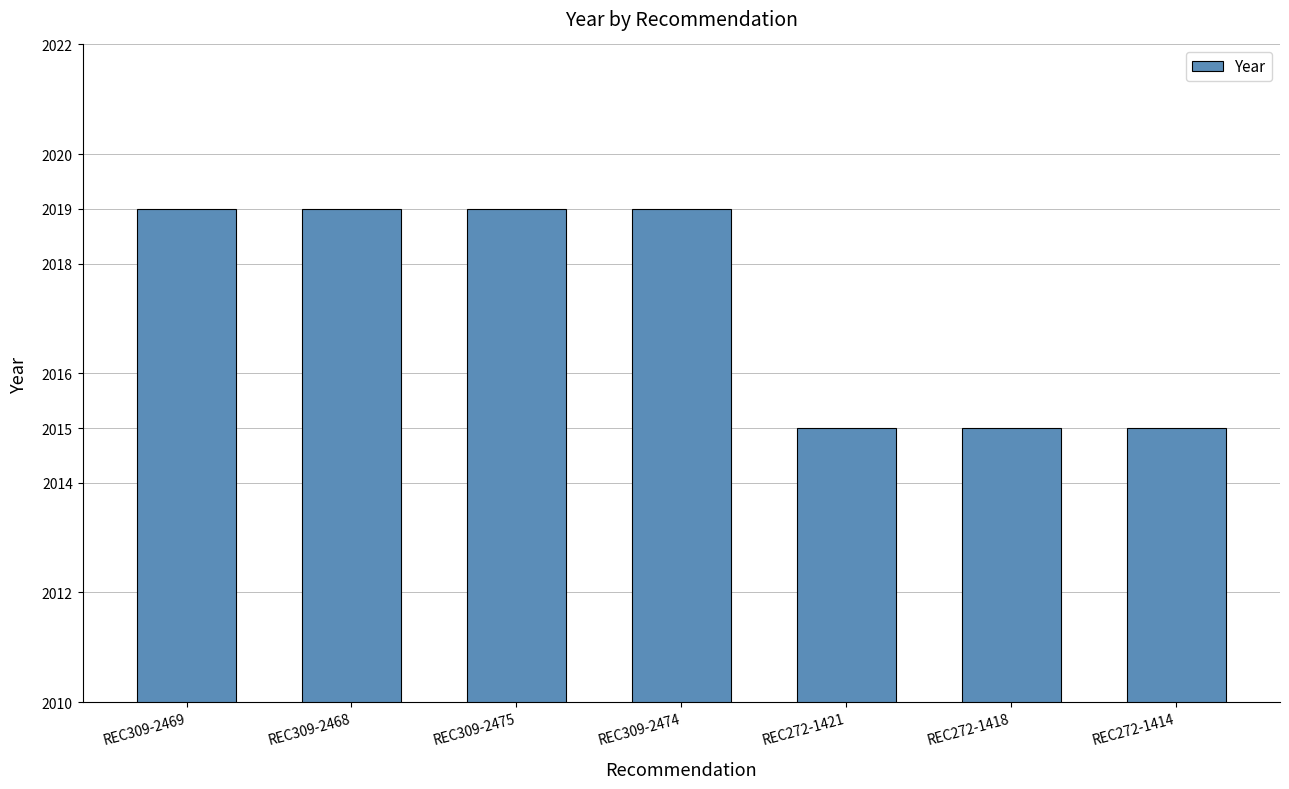

What is the difference between the maximum and minimum values?

4